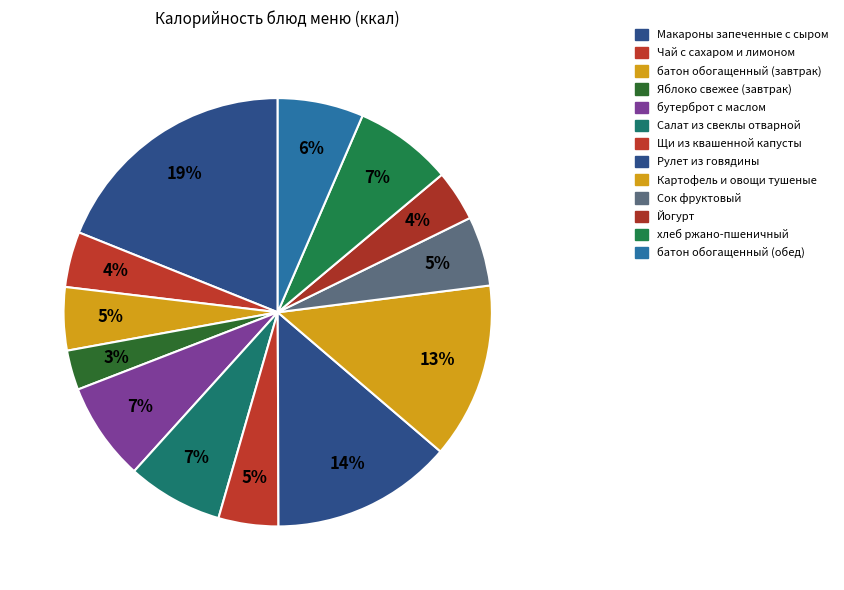

To the nearest percent, what is the average slice percentage?

8%